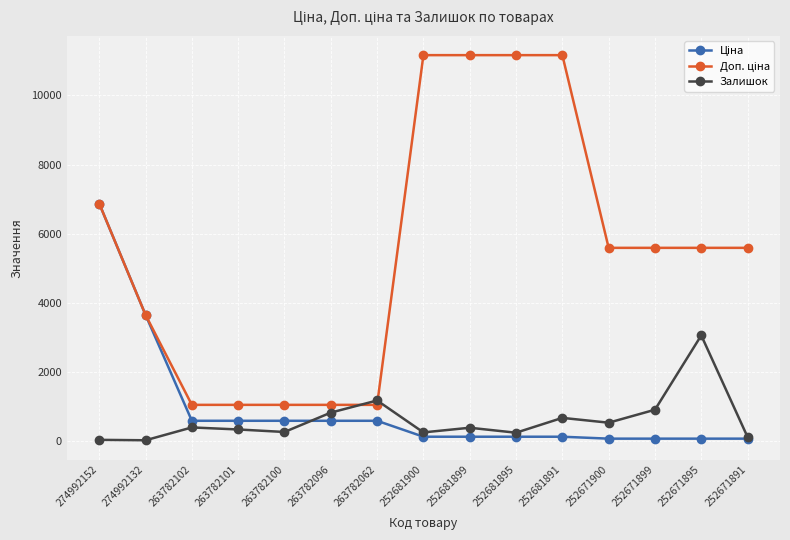

How many values in the Залишок series are below 372?

7